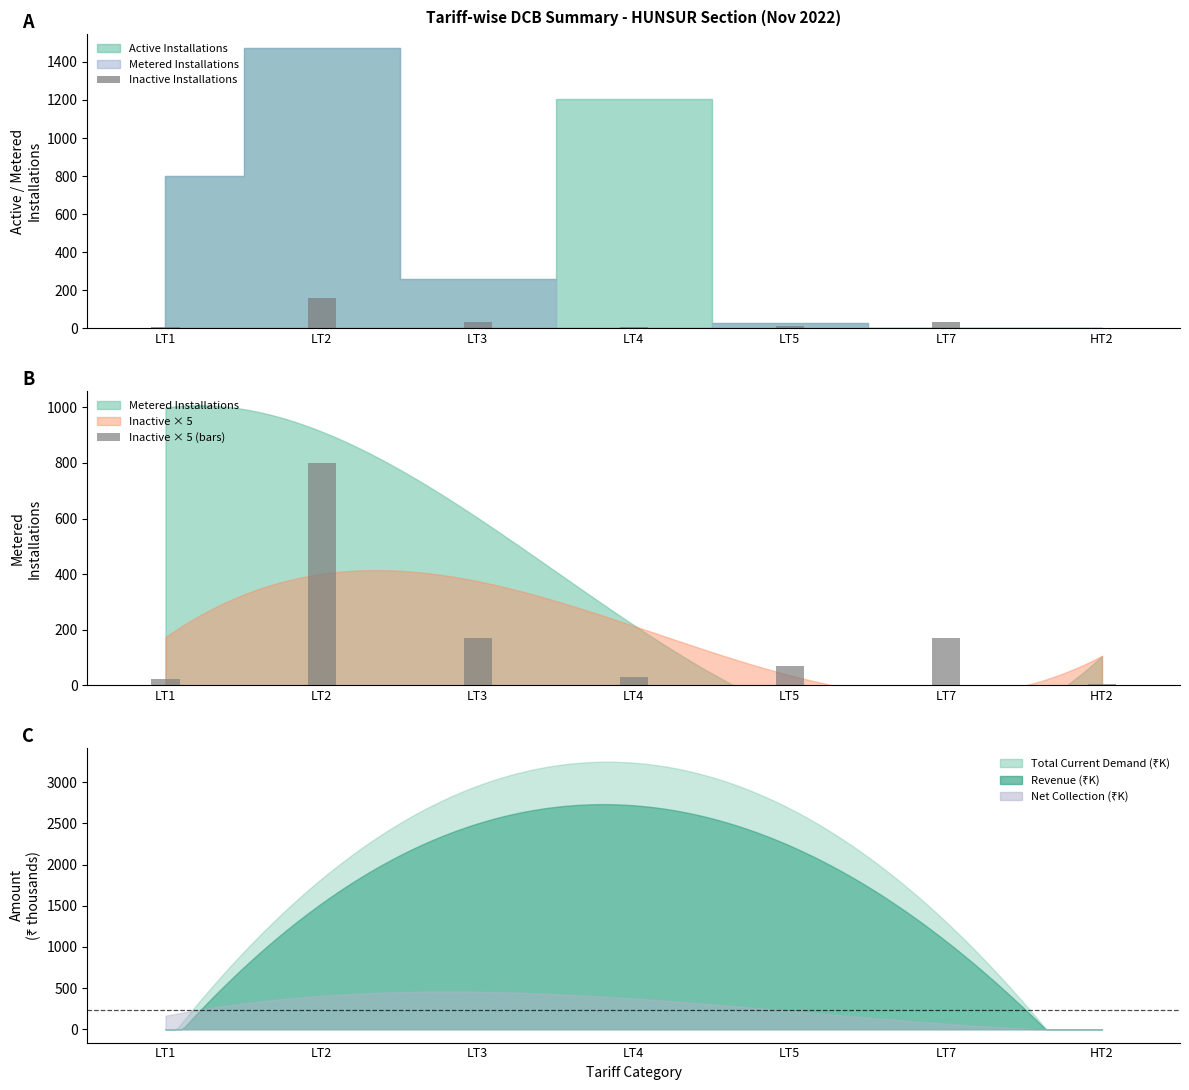

Which category has the lowest value across all series?

HT2